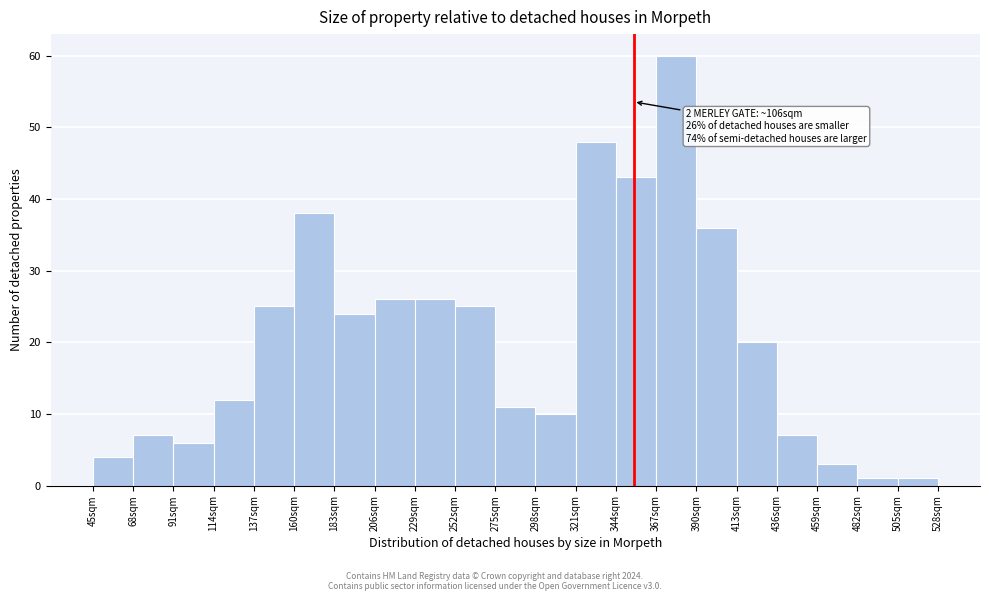

Which range on the x-axis has the tallest bar?

367 to 390